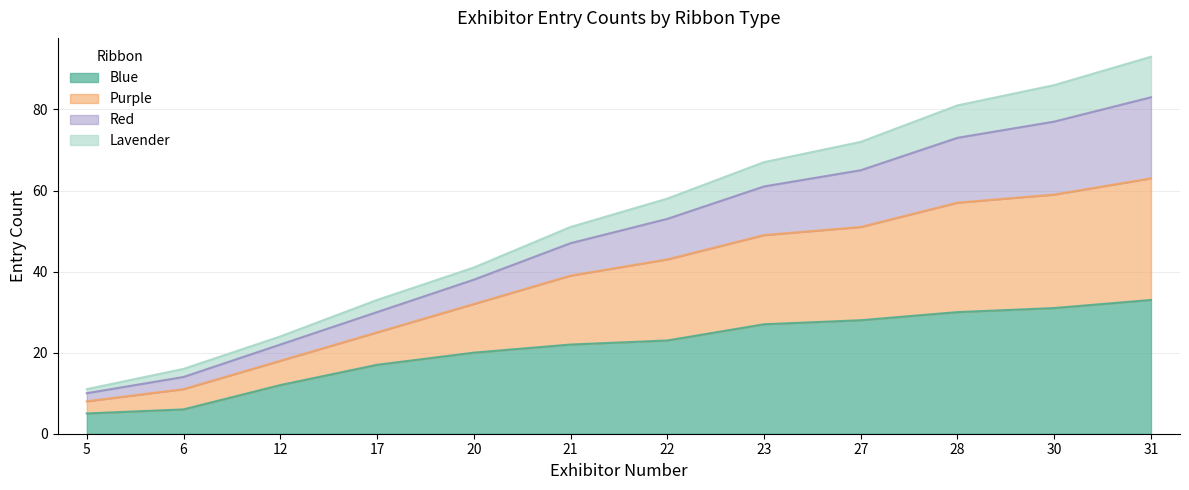

How many lines are shown in the chart?

4